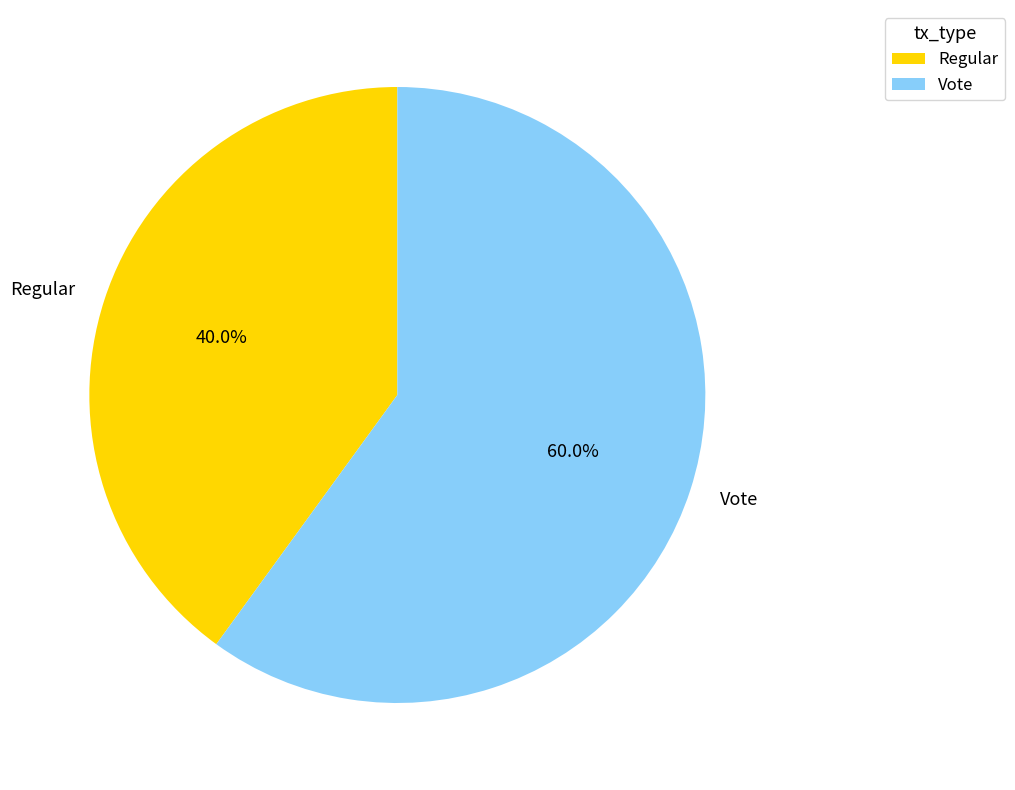

Rank the categories by value from highest to lowest.

Vote, Regular